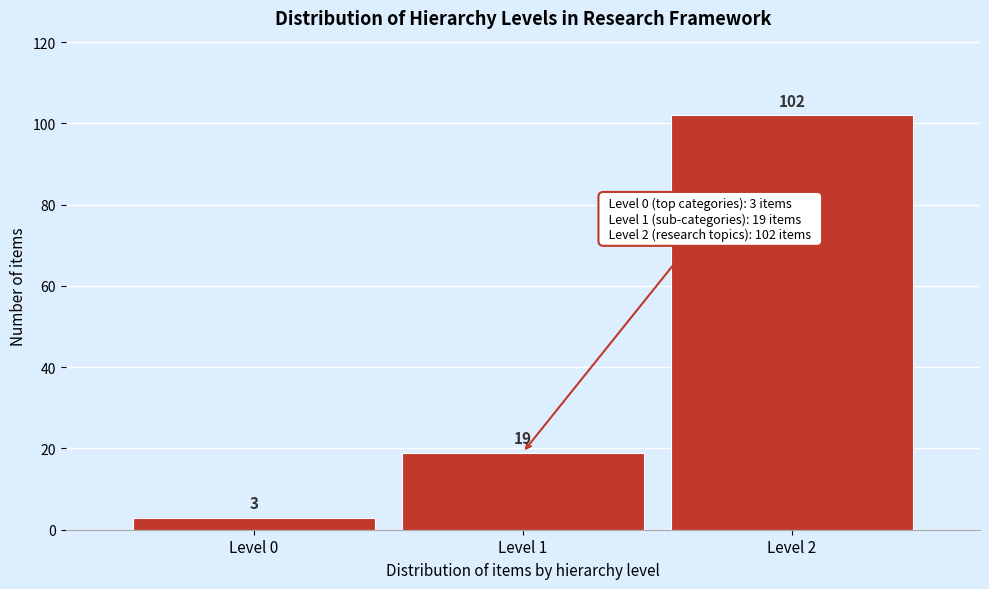

Reading left to right, transcribe all the data shown in this chart.

3	19	102